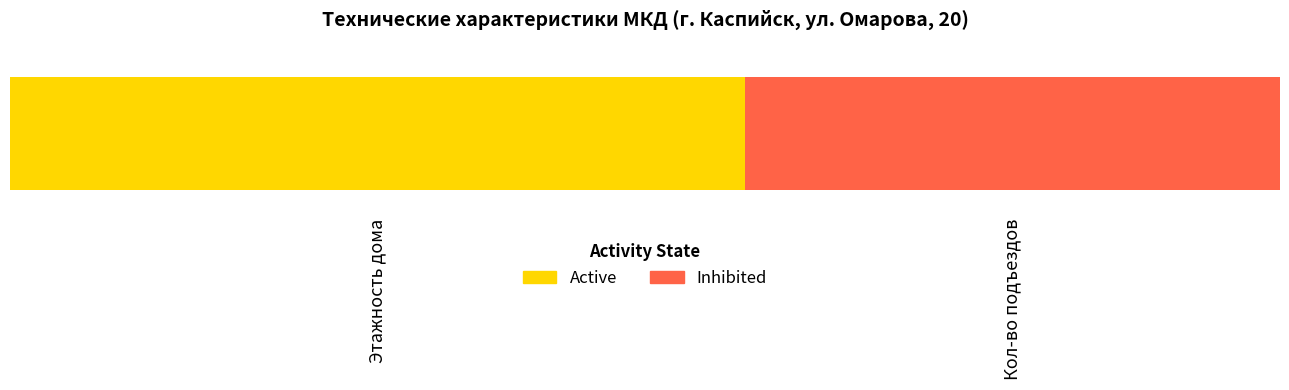

Which series has the largest range (max minus min)?

Inhibited